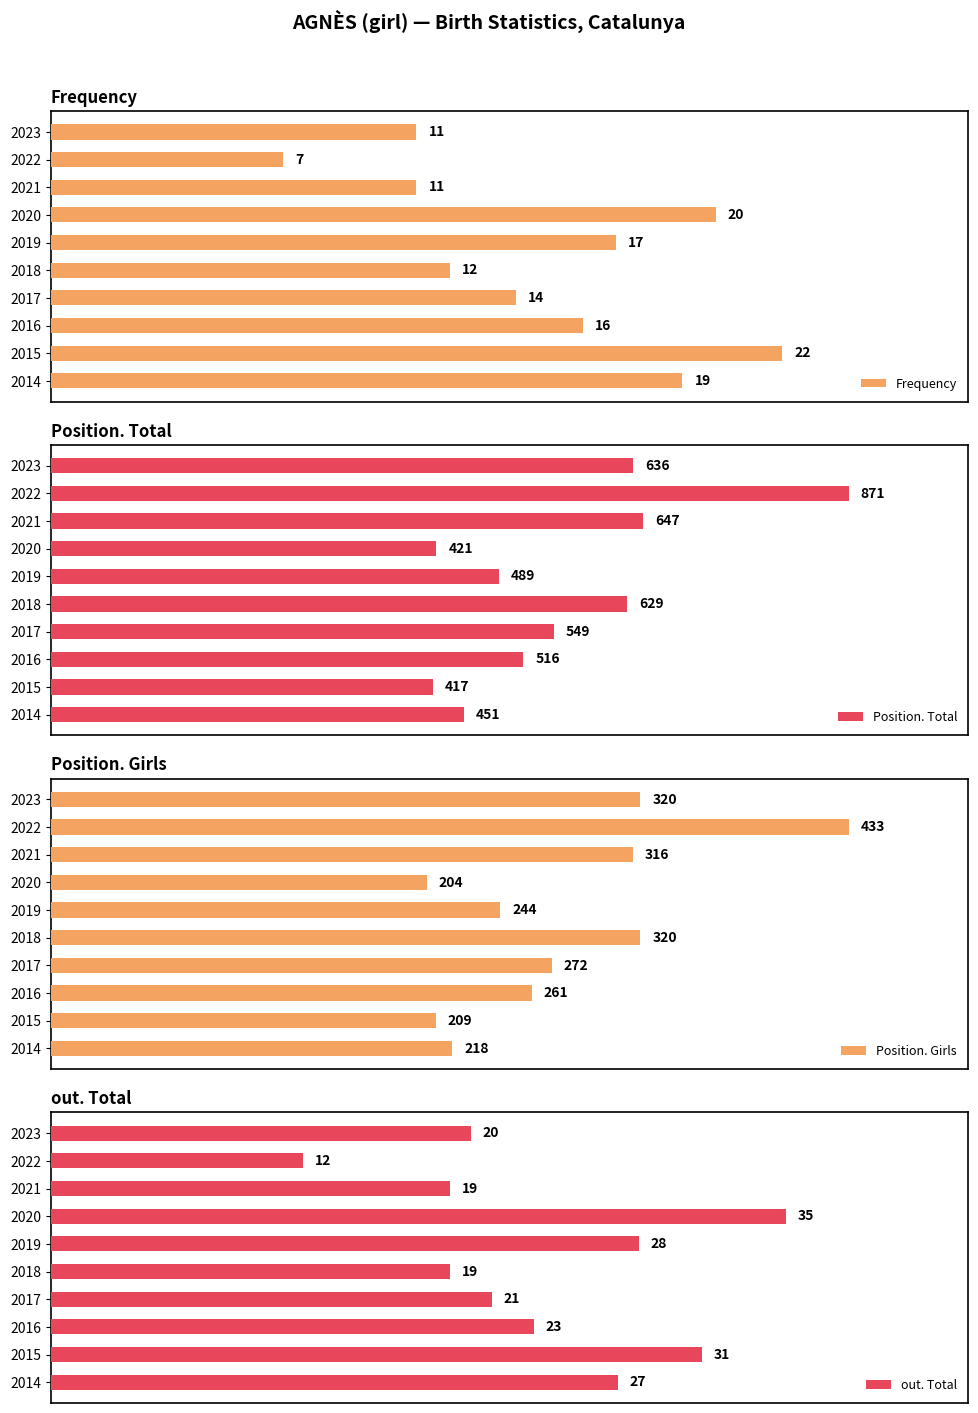

Are the bars horizontal?

Yes